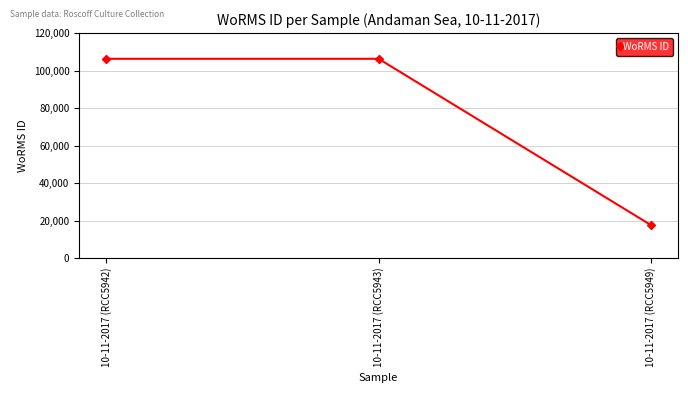

What is the greatest value displayed?

106287